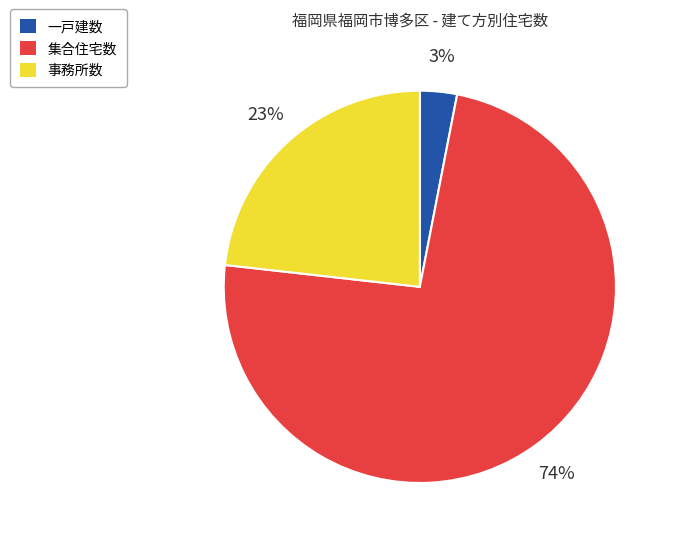

To the nearest percent, what is the average slice percentage?

33%